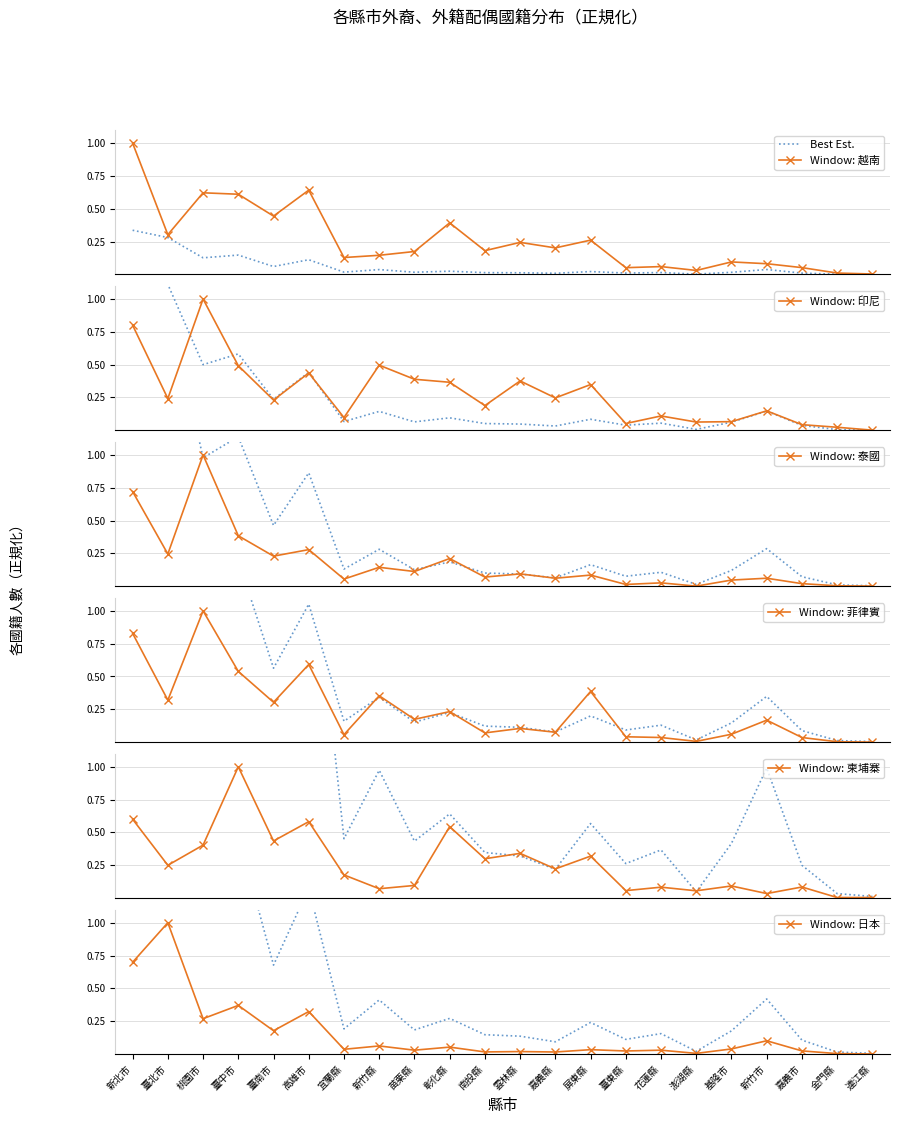

What is the difference between the maximum and second lowest values in the 日本 series?

1.0